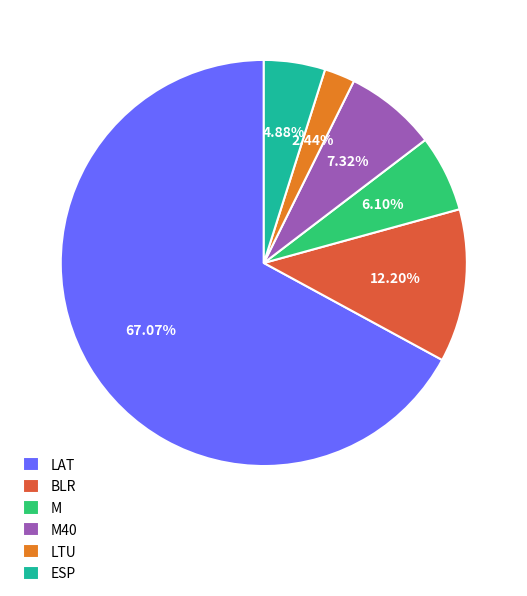

Between ESP and LAT, which is larger?

LAT